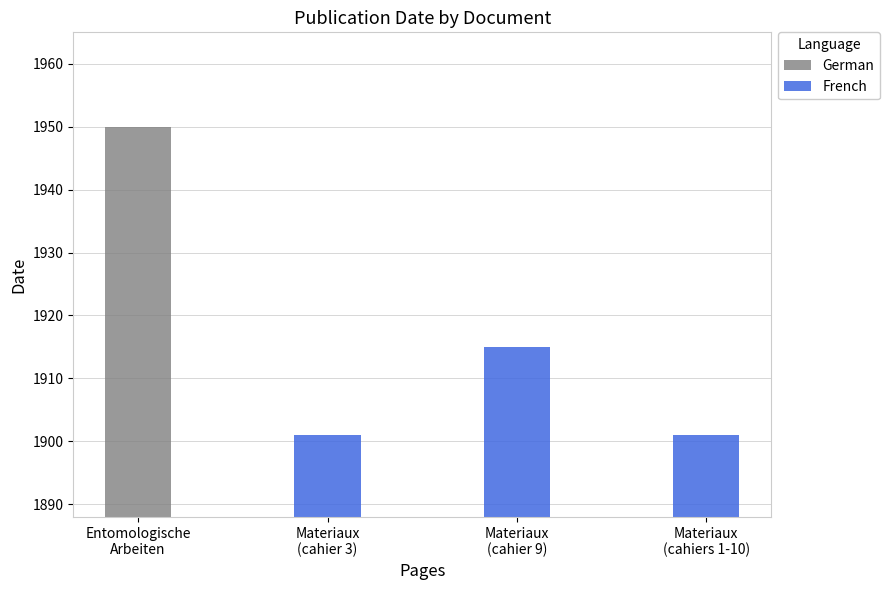

What is the difference between the maximum and second lowest values in the French series?

14